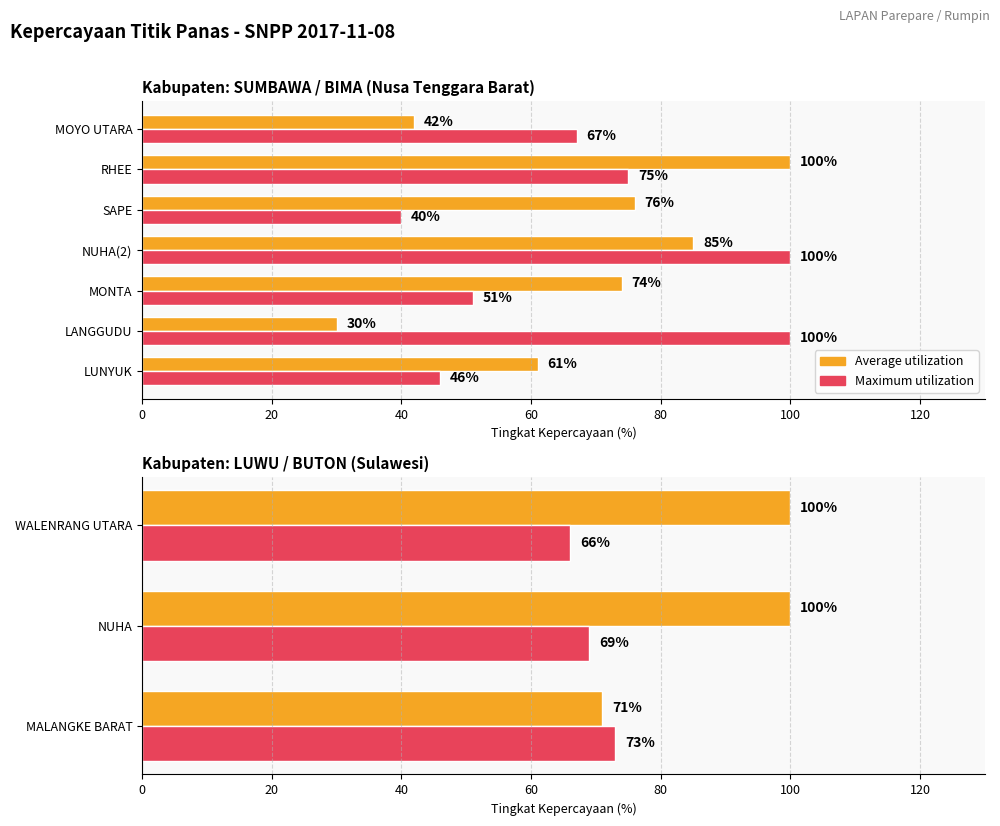

What are all the series names shown in the legend?

Average utilization, Maximum utilization